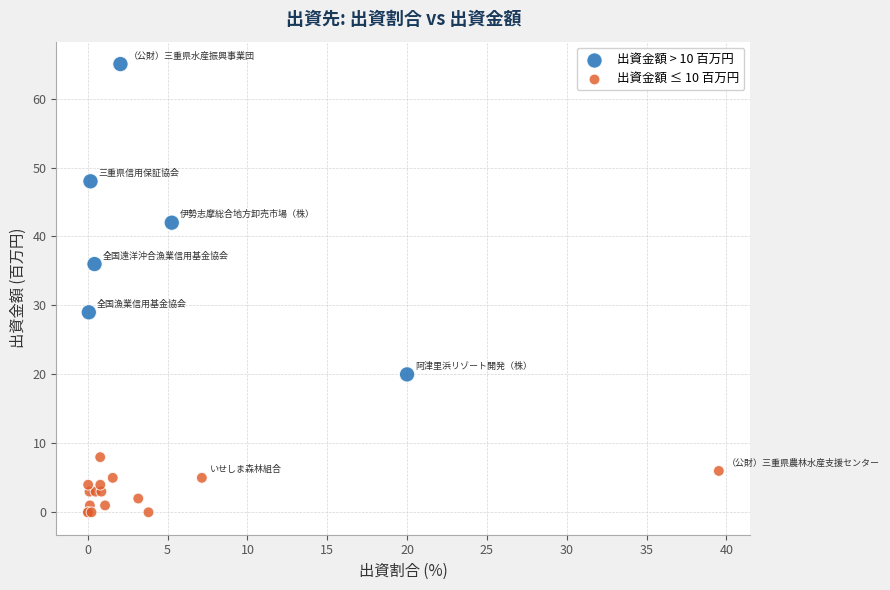

What Y value in the scatter plot is closest to 32?

29